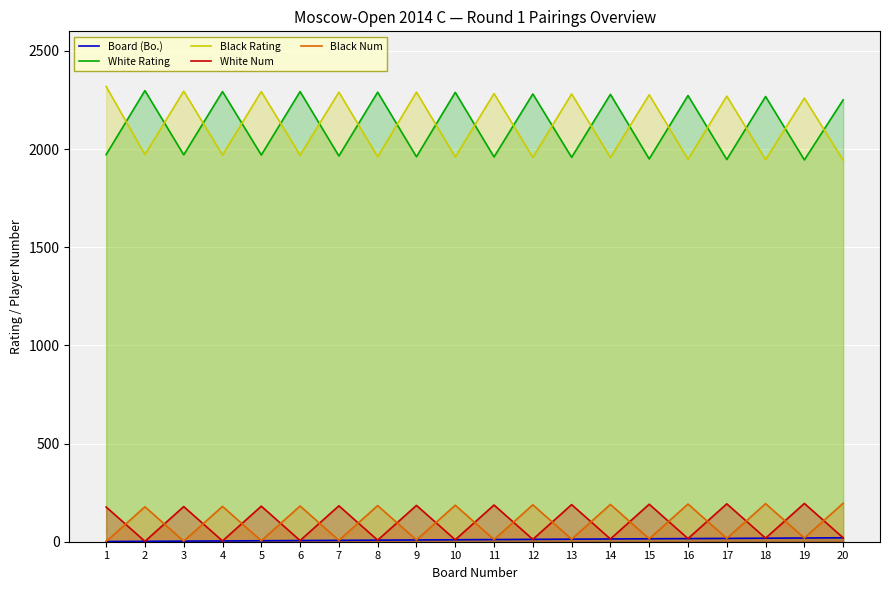

True or false: Black Num and Black Rating cross at least once.

False